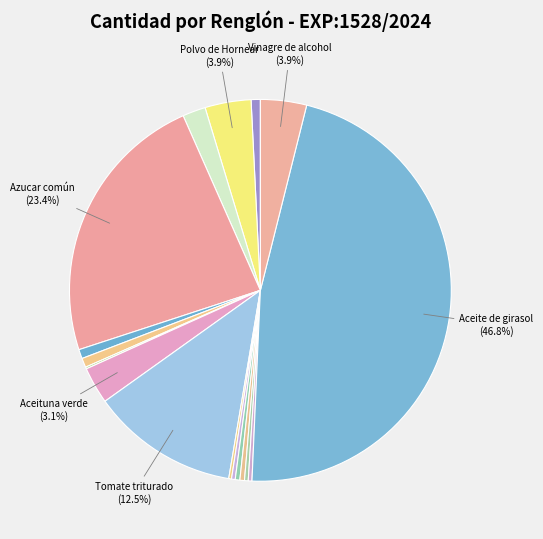

Which category has the smallest portion of the pie?

Té negro